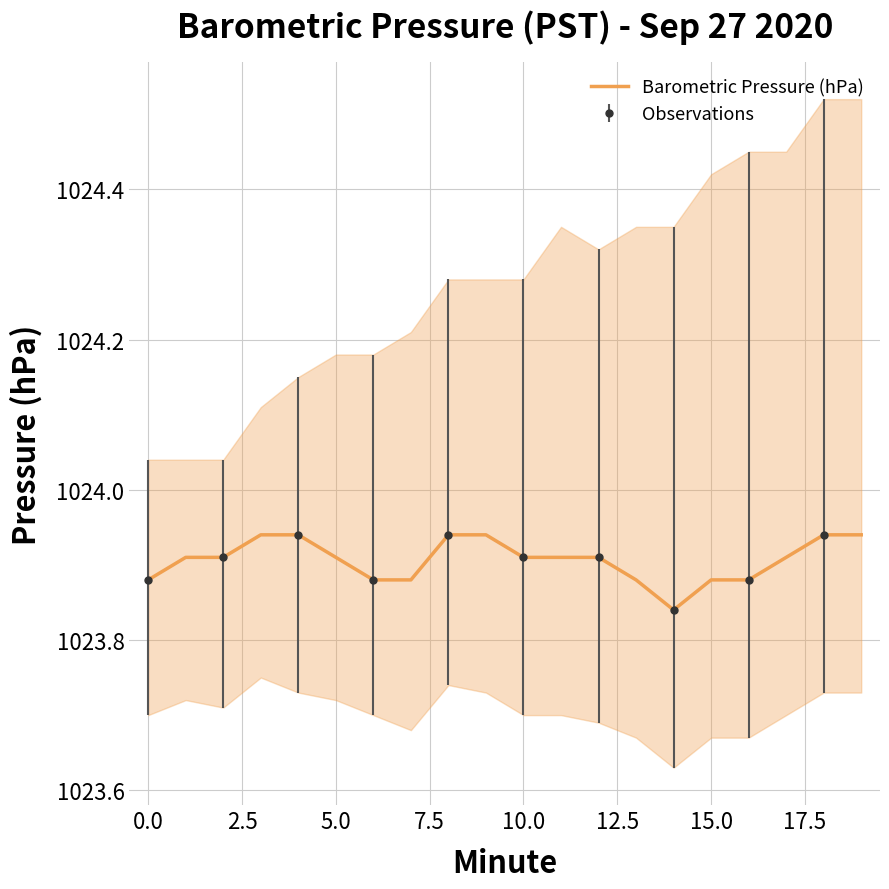

What is the label of the 3rd point from the right?

17